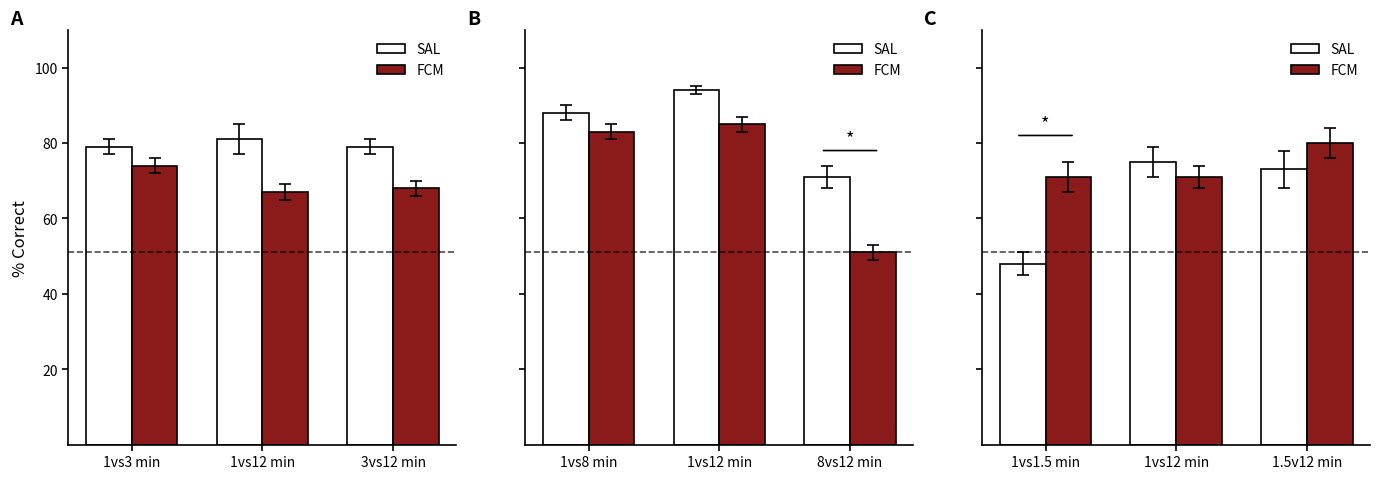

What is the difference between the SAL values at 1.5v12 min and 1vs12 min?

2